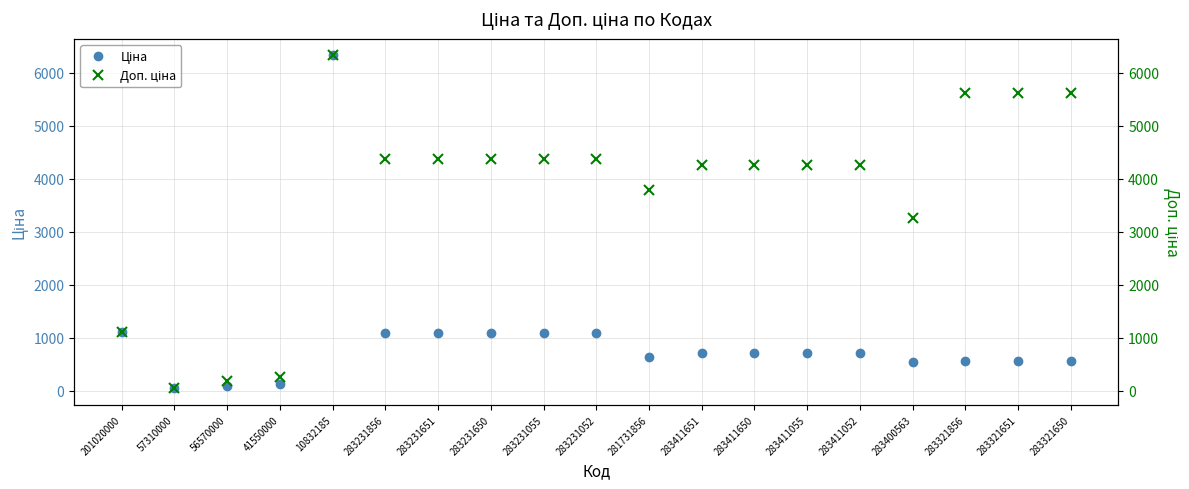

Does the chart have visible grid lines?

Yes